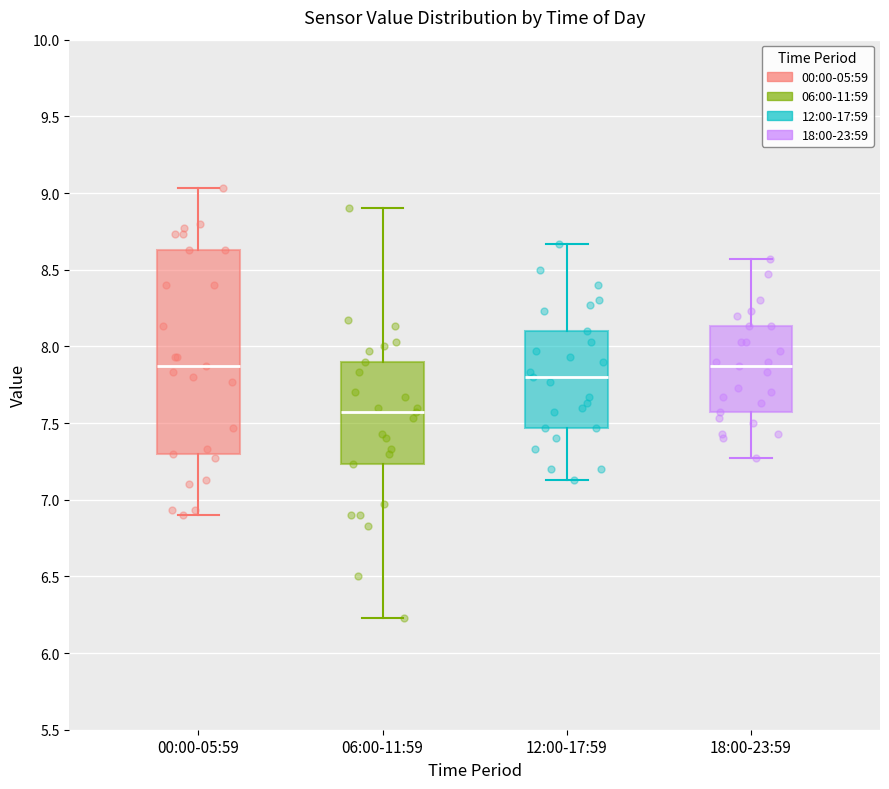

Comparing the boxes themselves (not the whiskers), which one is the tallest?

00:00-05:59